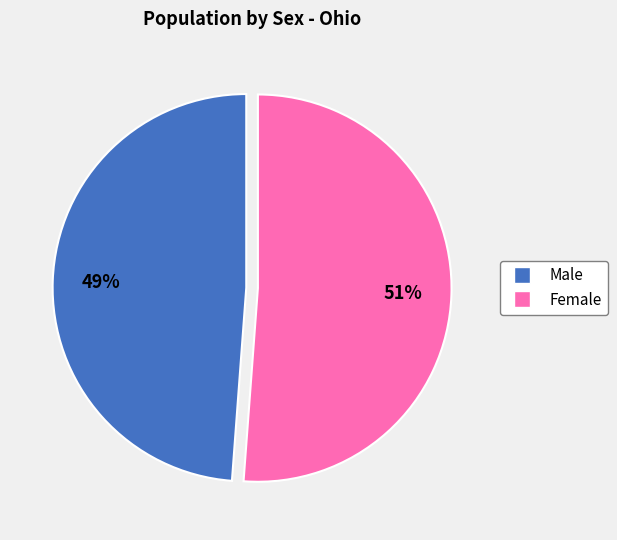

What is the ratio of the value at Female to the value at Male?

1.0